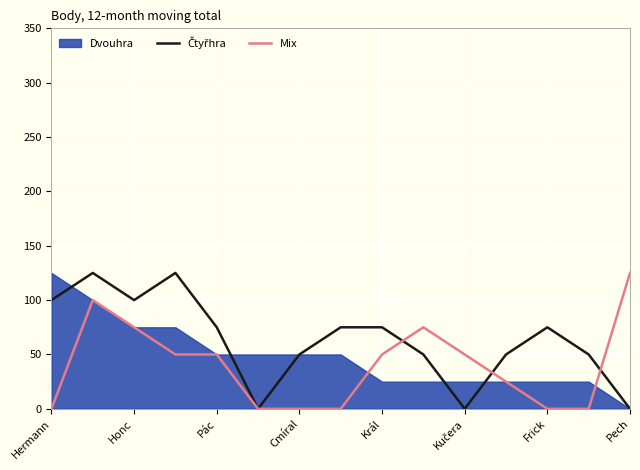

The Mix series shows 39 at Honc. True or false?

False